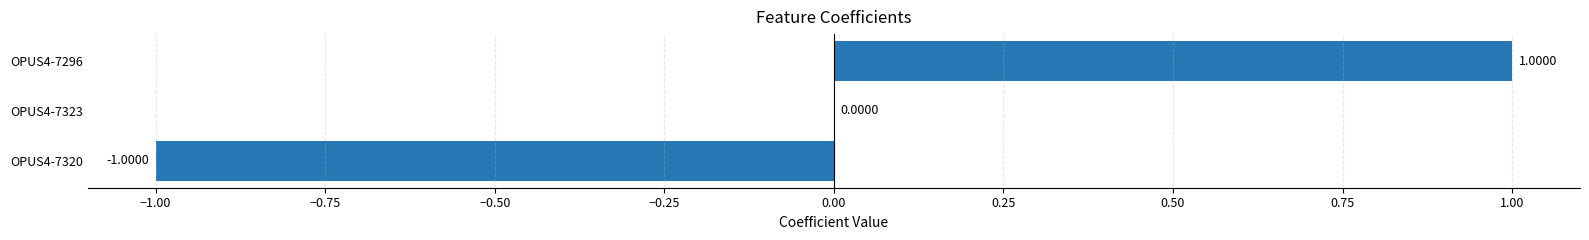

Which has a higher value, OPUS4-7296 or OPUS4-7320?

OPUS4-7296